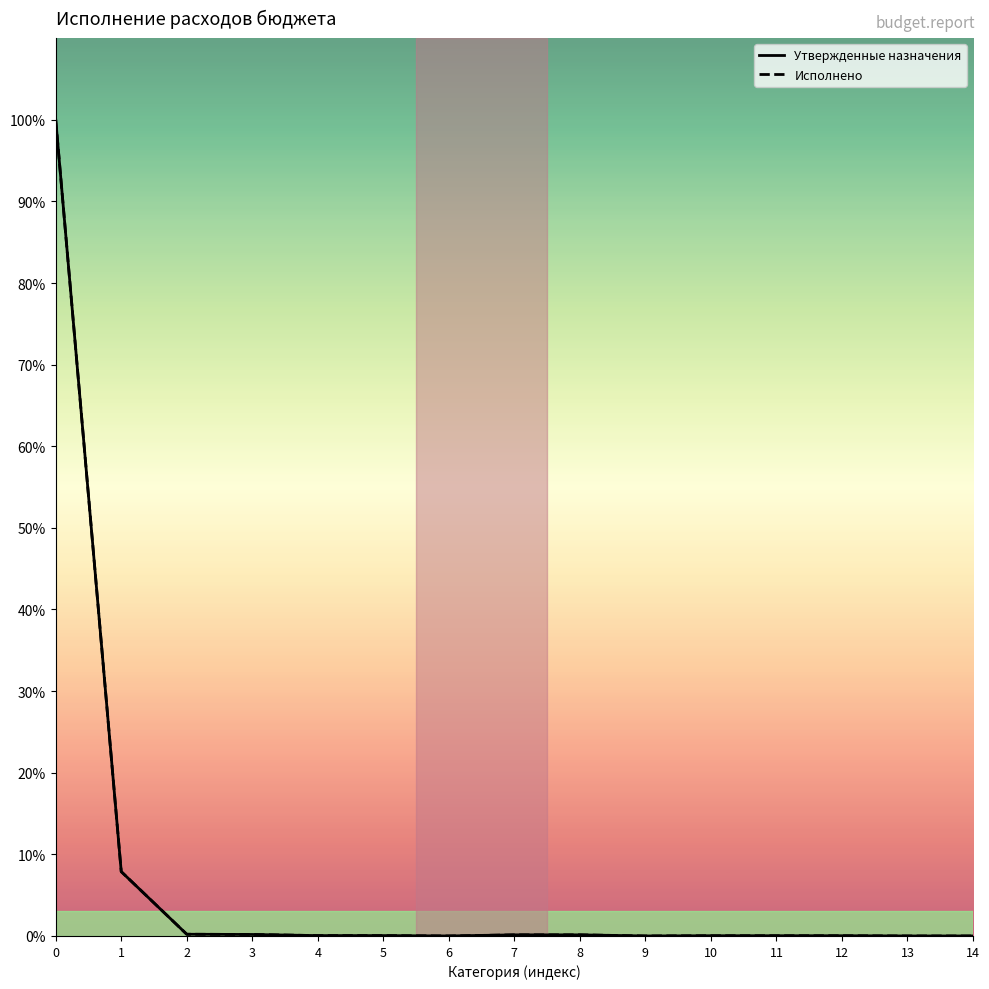

At how many categories does at least one series exceed 50249715?

1